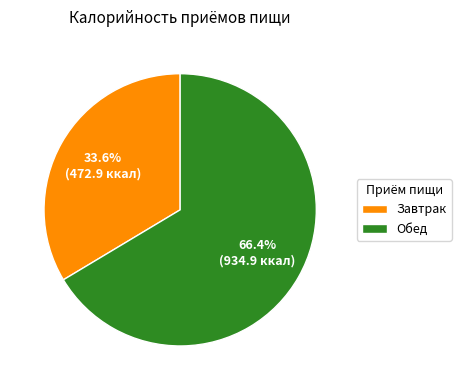

What is the ratio of the value at Завтрак to the value at Обед?

0.5